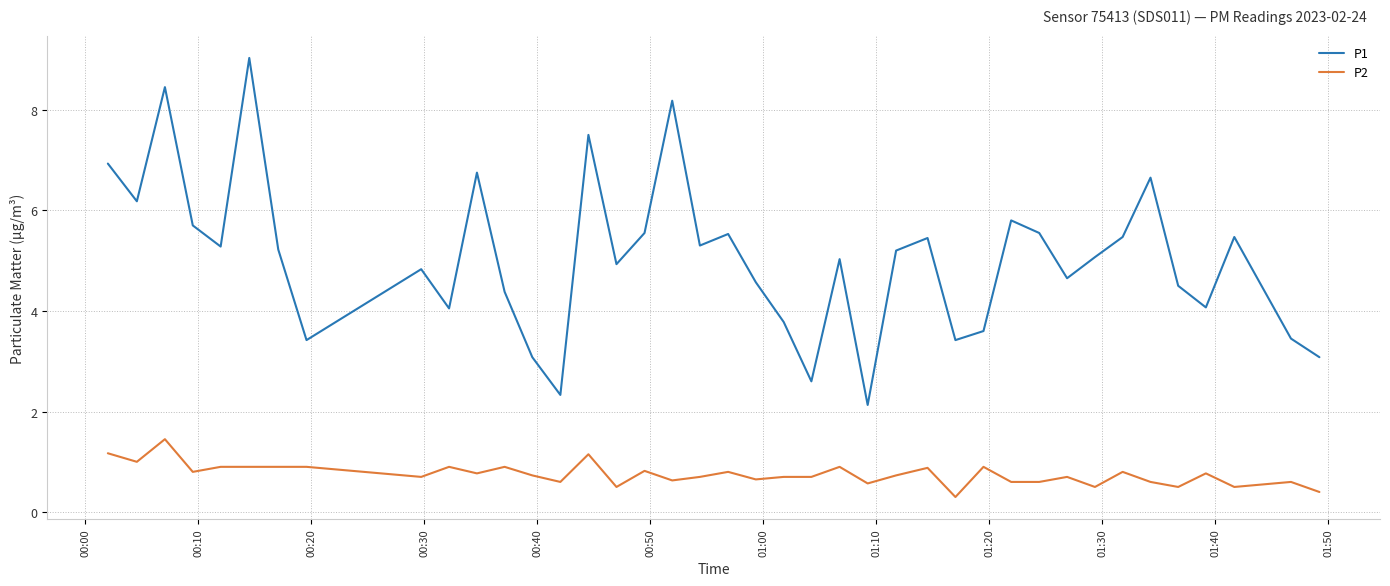

List the series in order of their peak value, lowest first.

P2, P1